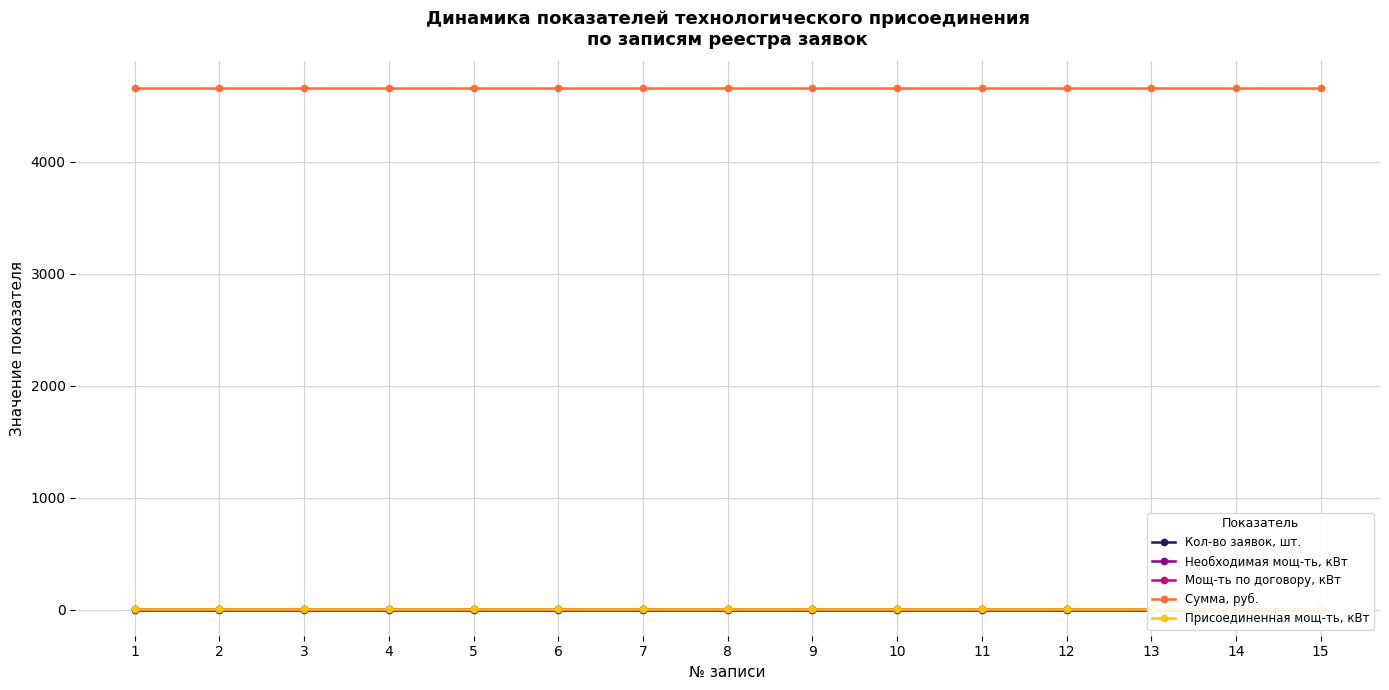

Reading right to left, list all the values displayed in this chart.

Кол-во заявок, шт.: 1.0	1.0	1.0	1.0	1.0	1.0	1.0	1.0	1.0	1.0	1.0	1.0	1.0	1.0	1.0
Необходимая мощ-ть, кВт: 7.0	7.0	7.0	7.0	7.0	7.0	7.0	7.0	7.0	7.0	7.0	7.0	7.0	7.0	7.0
Мощ-ть по договору, кВт: 7.0	7.0	7.0	7.0	7.0	7.0	7.0	7.0	7.0	7.0	7.0	7.0	7.0	7.0	7.0
Сумма, руб.: 4659.8	4659.8	4659.8	4659.8	4659.8	4659.8	4659.8	4659.8	4659.8	4659.8	4659.8	4659.8	4659.8	4659.8	4659.8
Присоединенная мощ-ть, кВт: 7.0	7.0	7.0	7.0	7.0	7.0	7.0	7.0	7.0	7.0	7.0	7.0	7.0	7.0	7.0